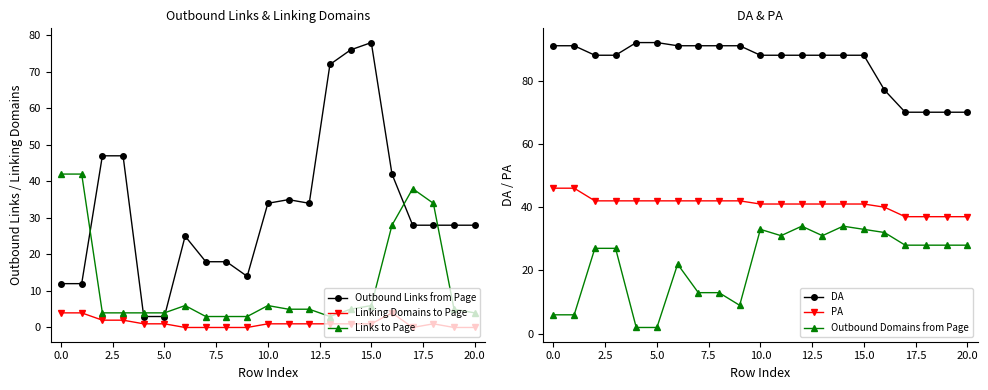

What is the maximum value for PA?

46